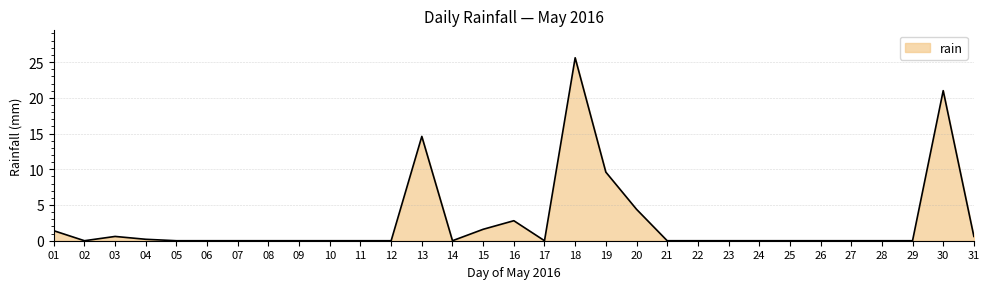

Does the chart display data point markers on the line(s)?

No